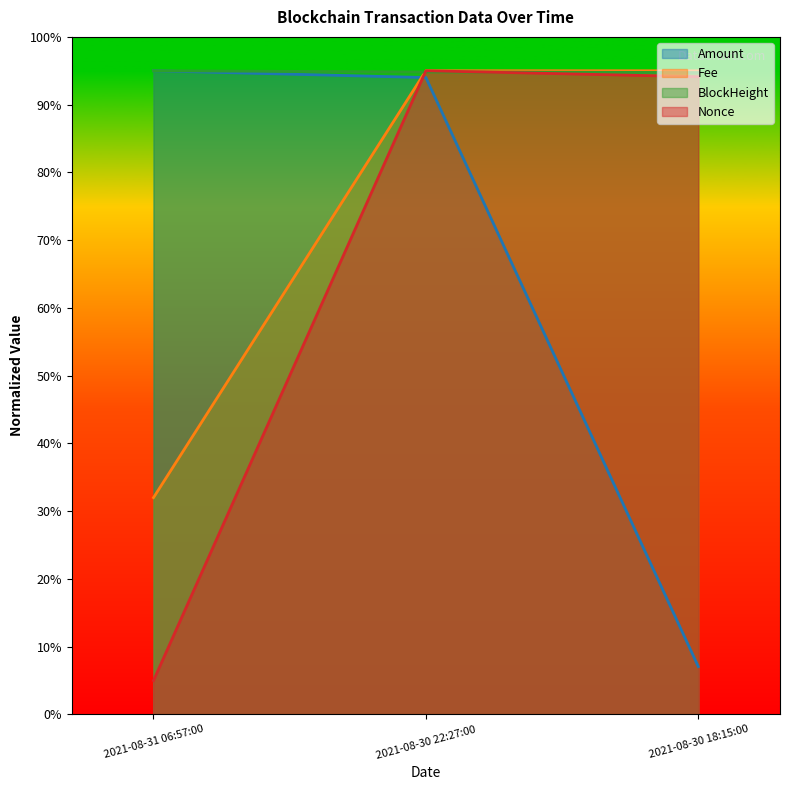

What is the average value of the Amount series?

65.4